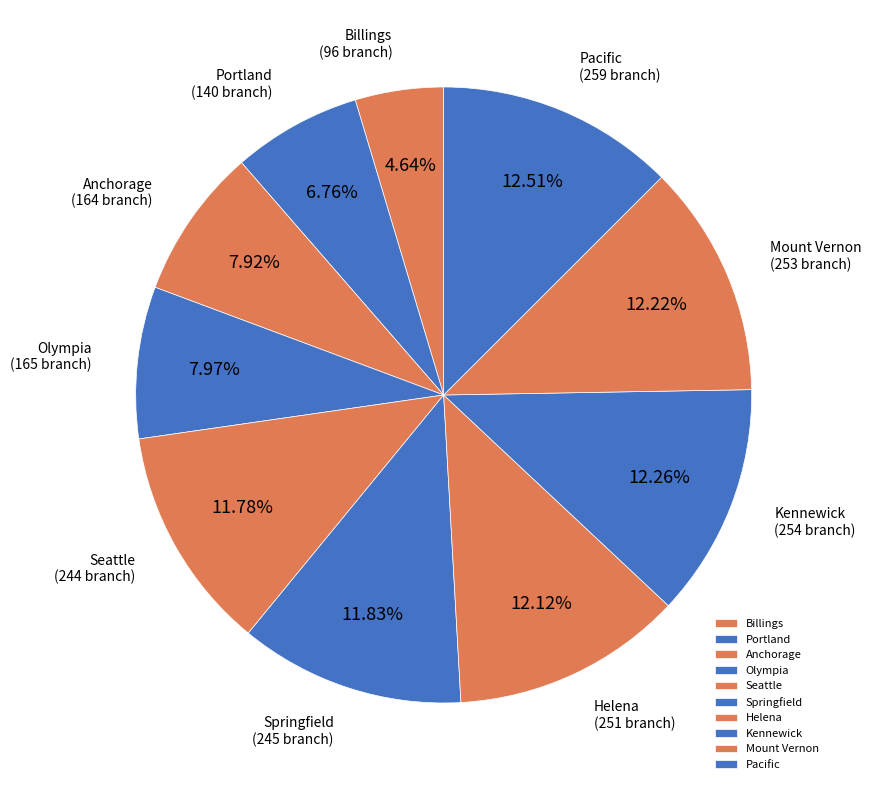

What is the smallest slice in the pie chart?

Billings